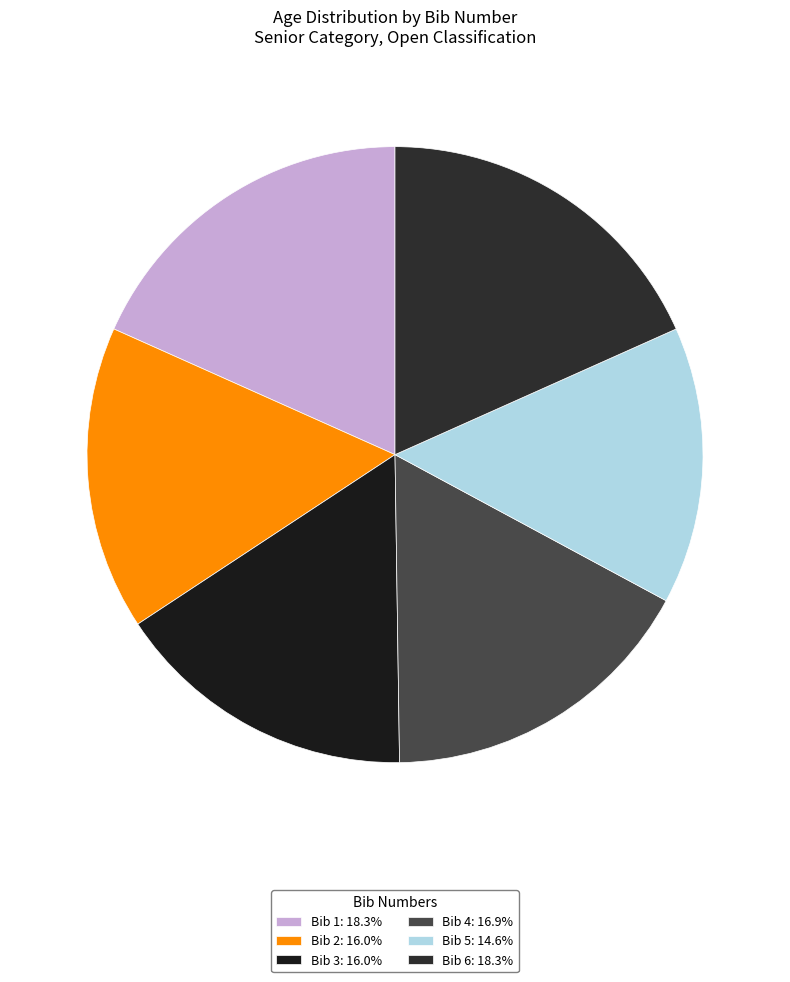

How many segments does this pie chart have?

6